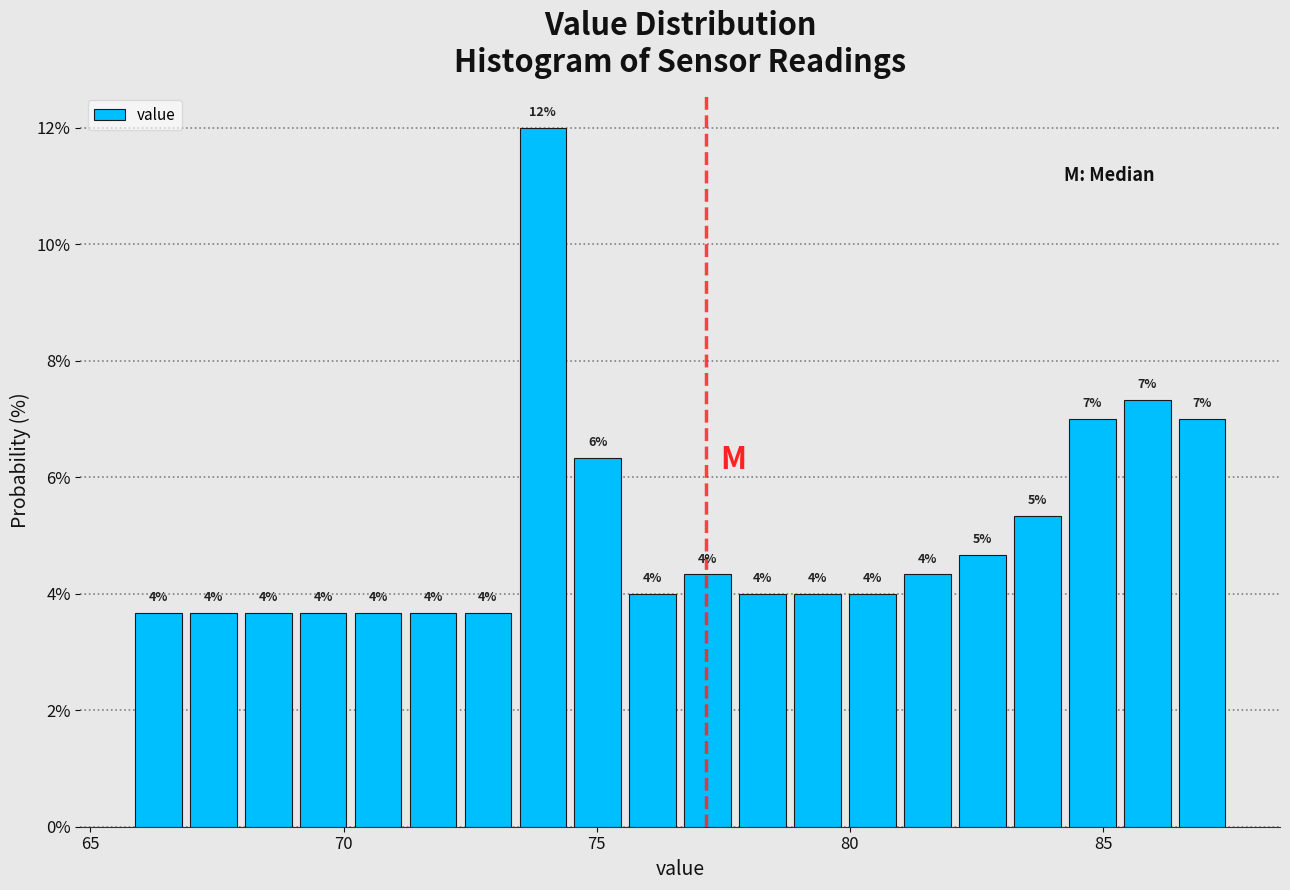

Around what value on the x-axis is the tallest bar? Give the approximate position of its centre, as read against the axis.

74.0